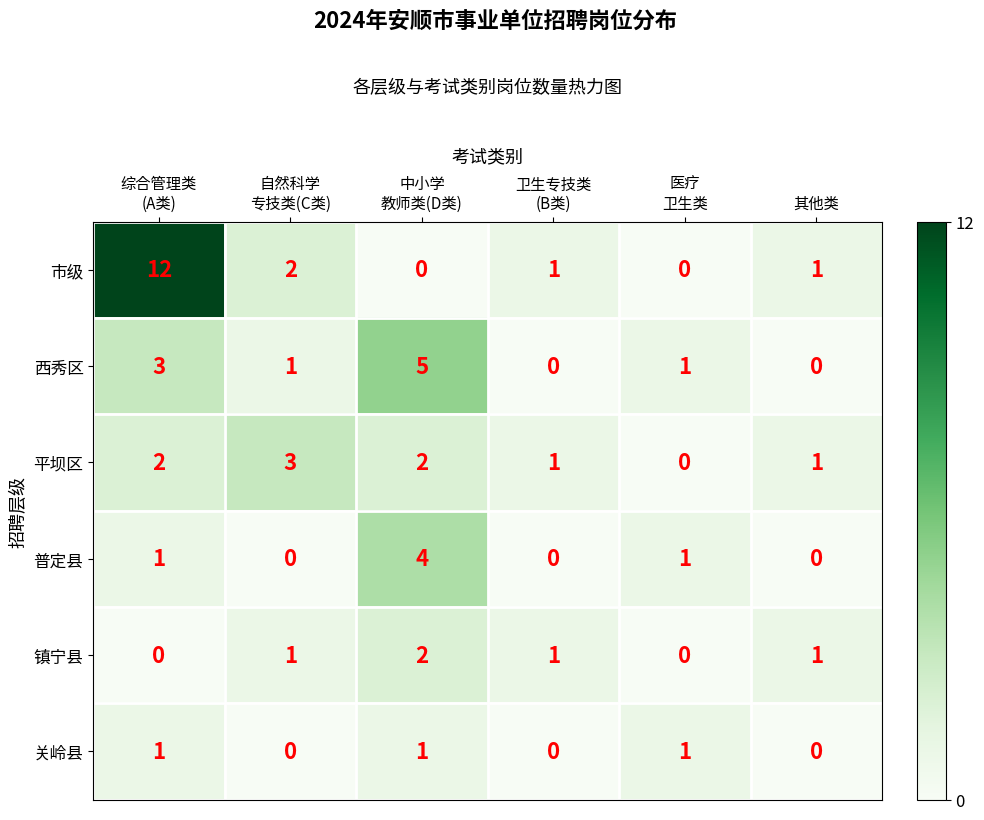

Which series has the largest total across all categories?

市级